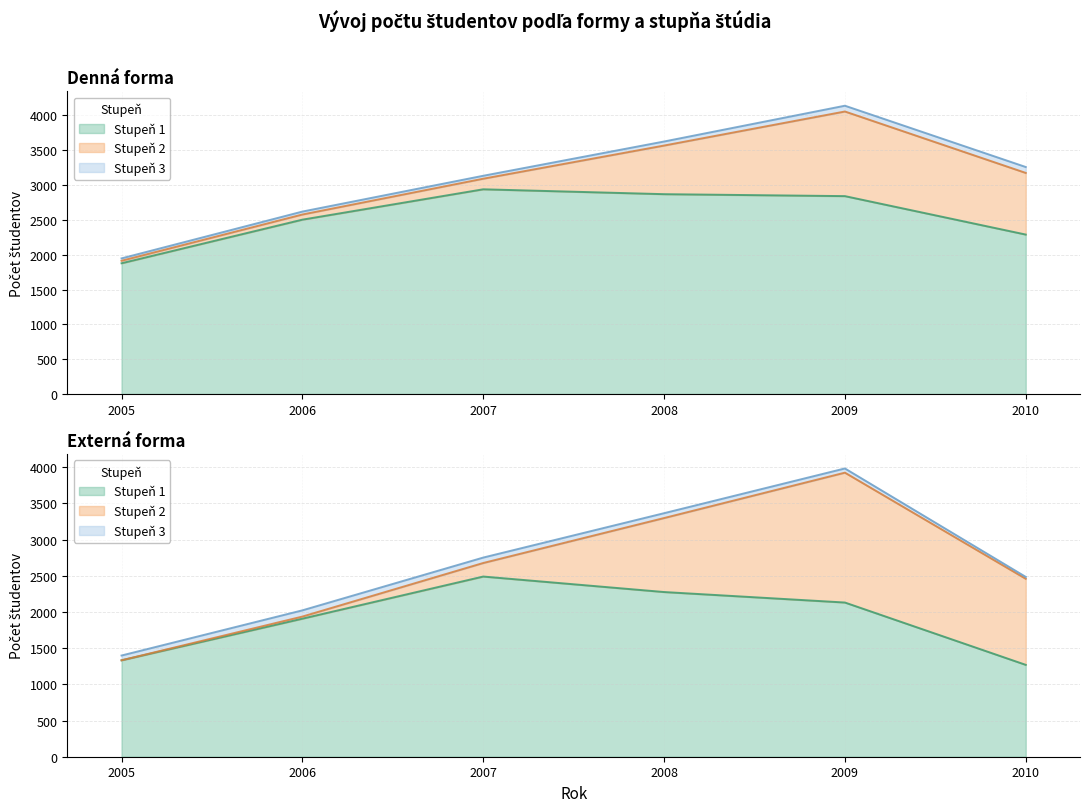

Reading right to left, list all the values displayed in this chart.

Denná - stupeň 1: 2289	2841	2869	2939	2503	1877
Denná - stupeň 2: 885	1215	698	152	74	36
Denná - stupeň 3: 85	83	58	42	42	34
Externá - stupeň 1: 1269	2130	2275	2489	1907	1332
Externá - stupeň 2: 1189	1794	1022	187	29	0
Externá - stupeň 3: 26	58	67	75	86	66